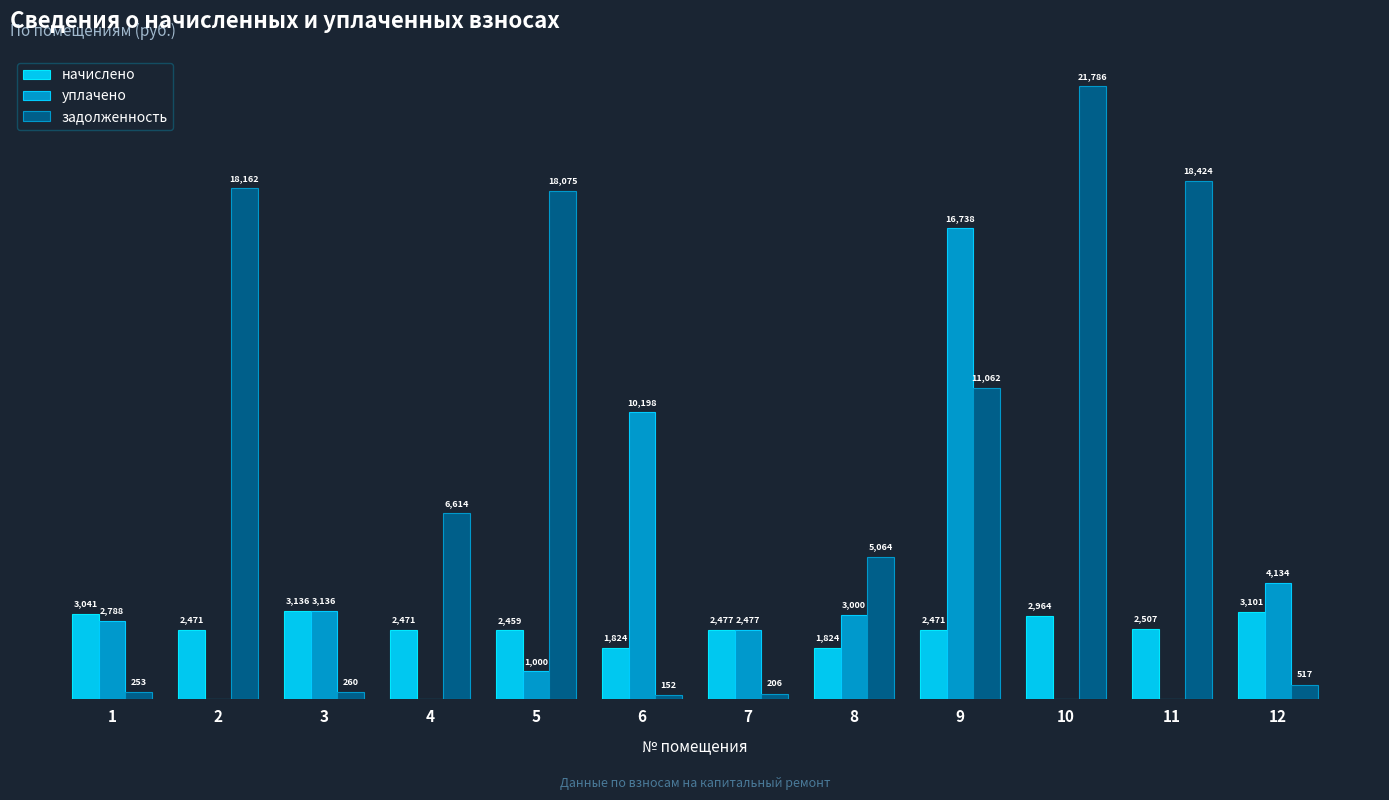

Which series has the largest total across all categories?

задолженность